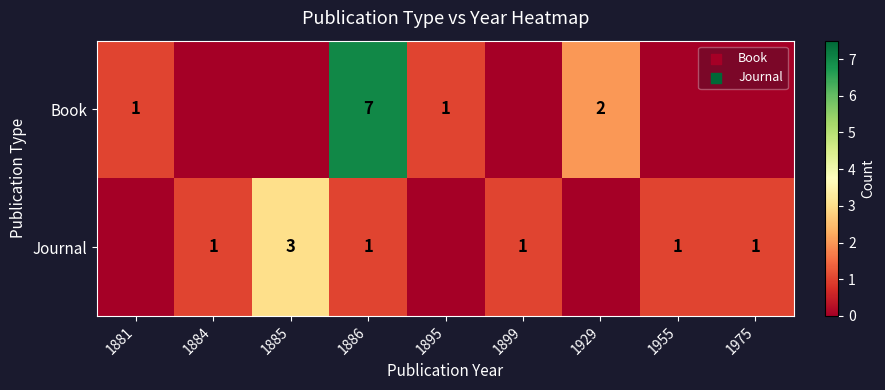

The value of Book at 1895 is 0. True or false?

False